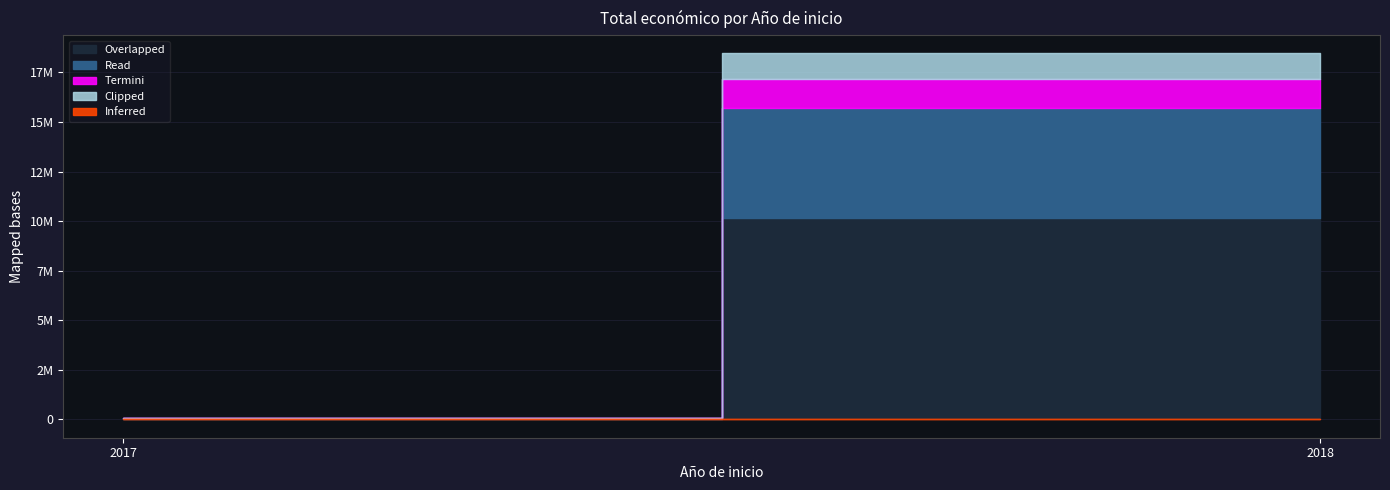

True or false: the data shows 3238797 at 2018.

False